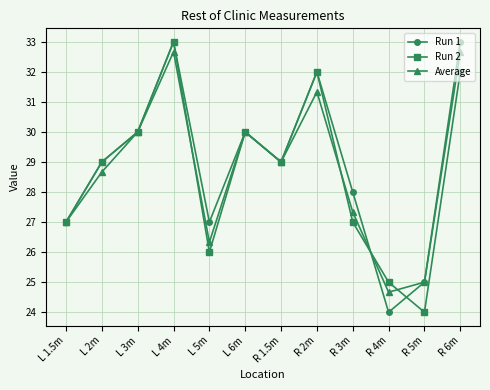

Reading right to left, extract all data points from this chart.

Run 1: 33.0	25.0	24.0	28.0	32.0	29.0	30.0	27.0	33.0	30.0	29.0	27.0
Run 2: 32.0	24.0	25.0	27.0	32.0	29.0	30.0	26.0	33.0	30.0	29.0	27.0
Average: 32.7	25.0	24.7	27.3	31.3	29.0	30.0	26.3	32.7	30.0	28.7	27.0